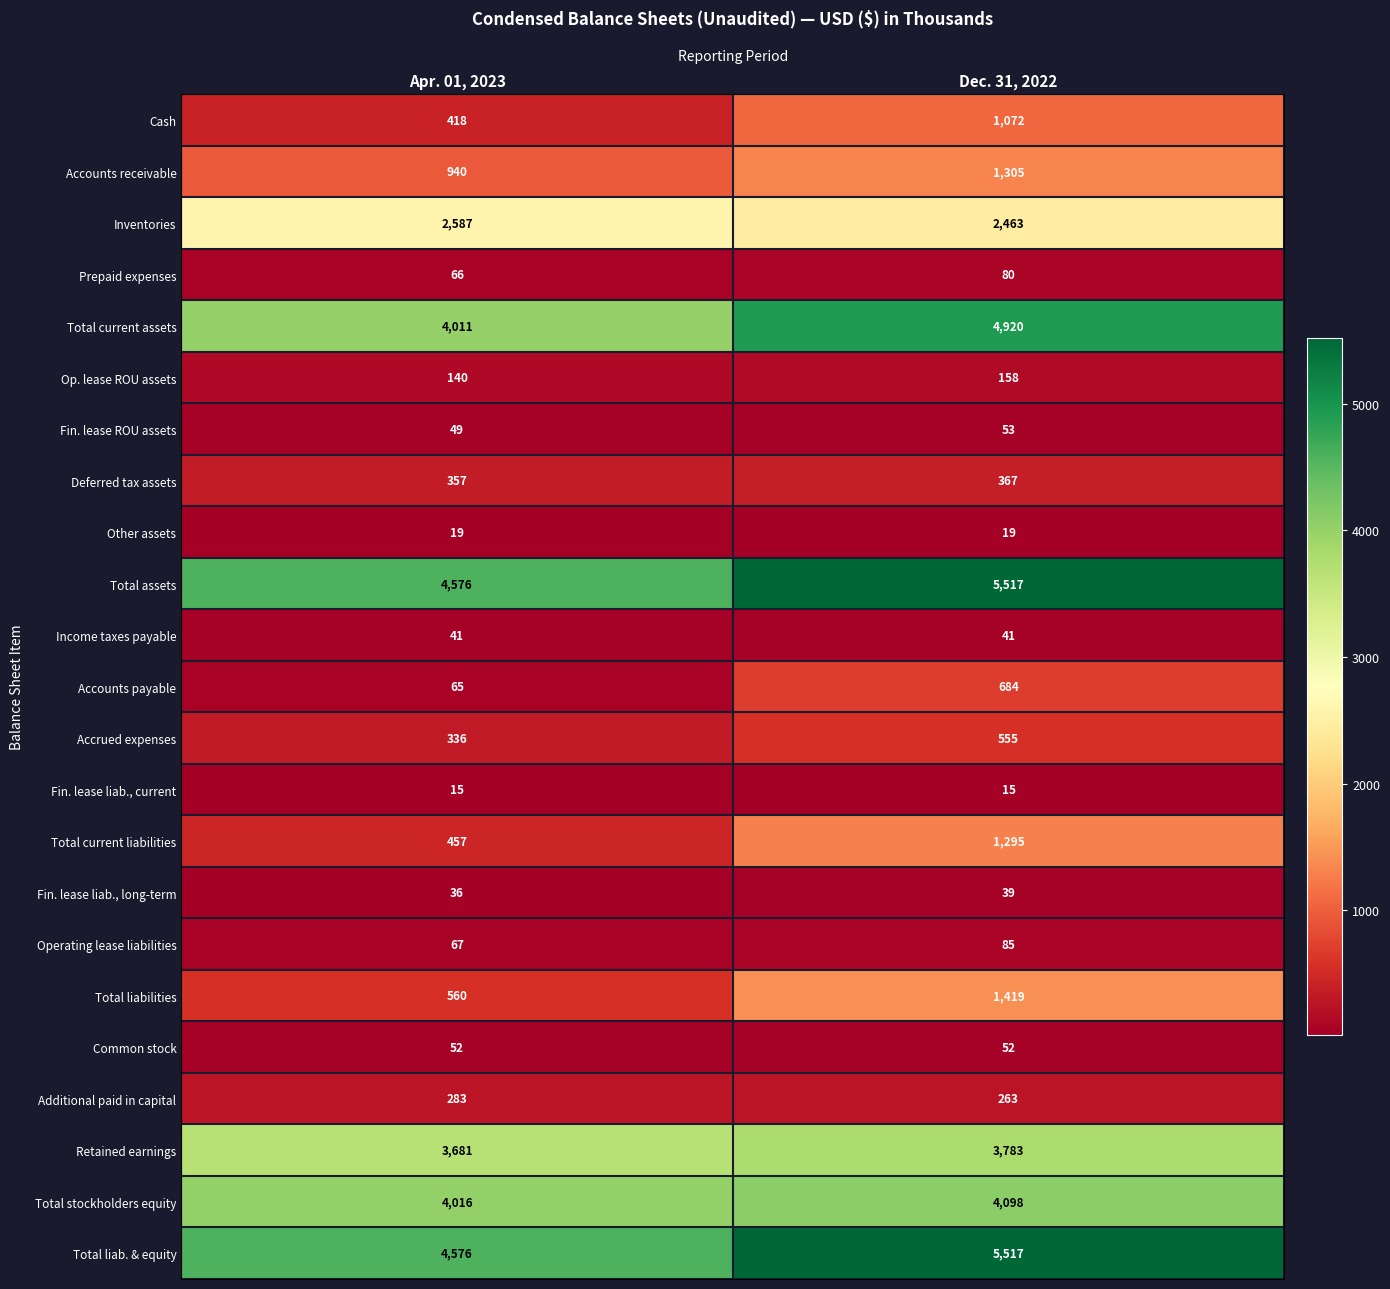

Rank the categories by Total current assets value from highest to lowest.

Dec. 31, 2022, Apr. 01, 2023